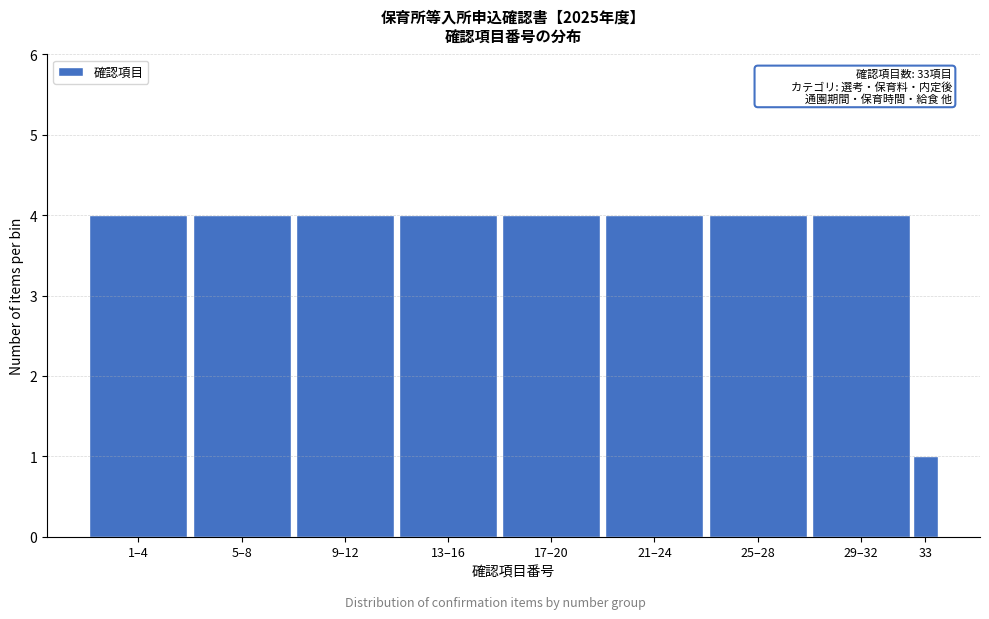

Reading right to left, transcribe all the data shown in this chart.

33=1	29–32=4	25–28=4	21–24=4	17–20=4	13–16=4	9–12=4	5–8=4	1–4=4